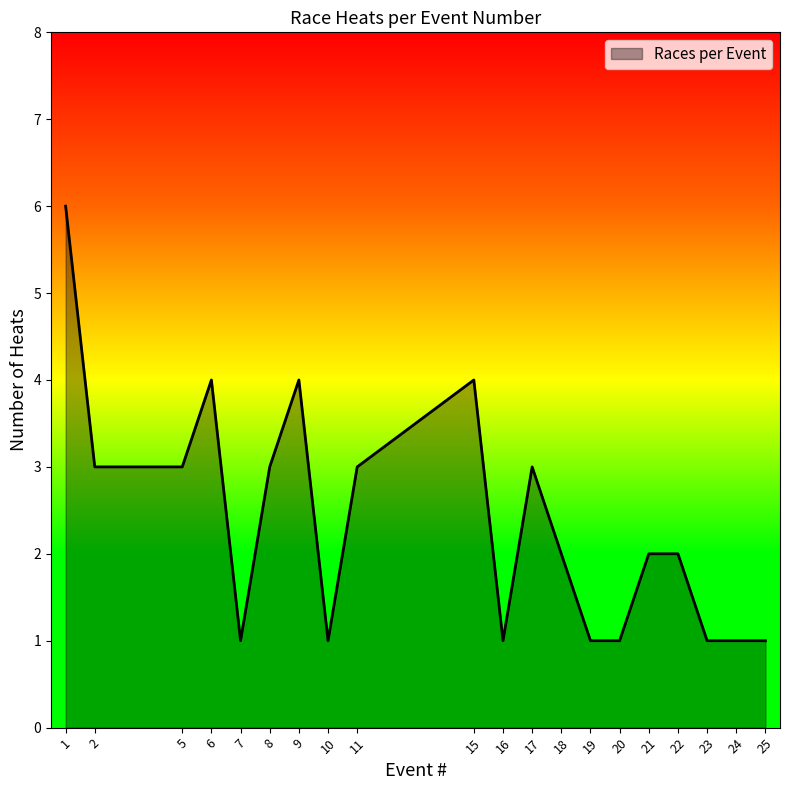

What is the maximum value shown in the chart?

6